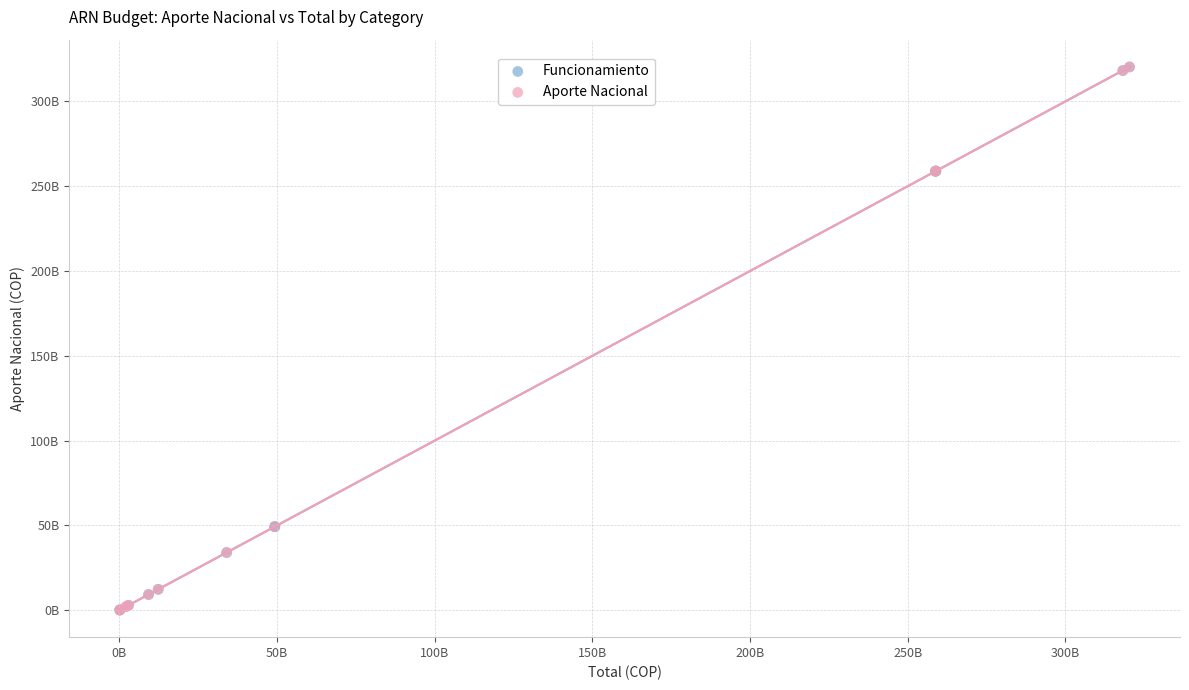

What are all the series names shown in the legend?

Funcionamiento, Aporte Nacional